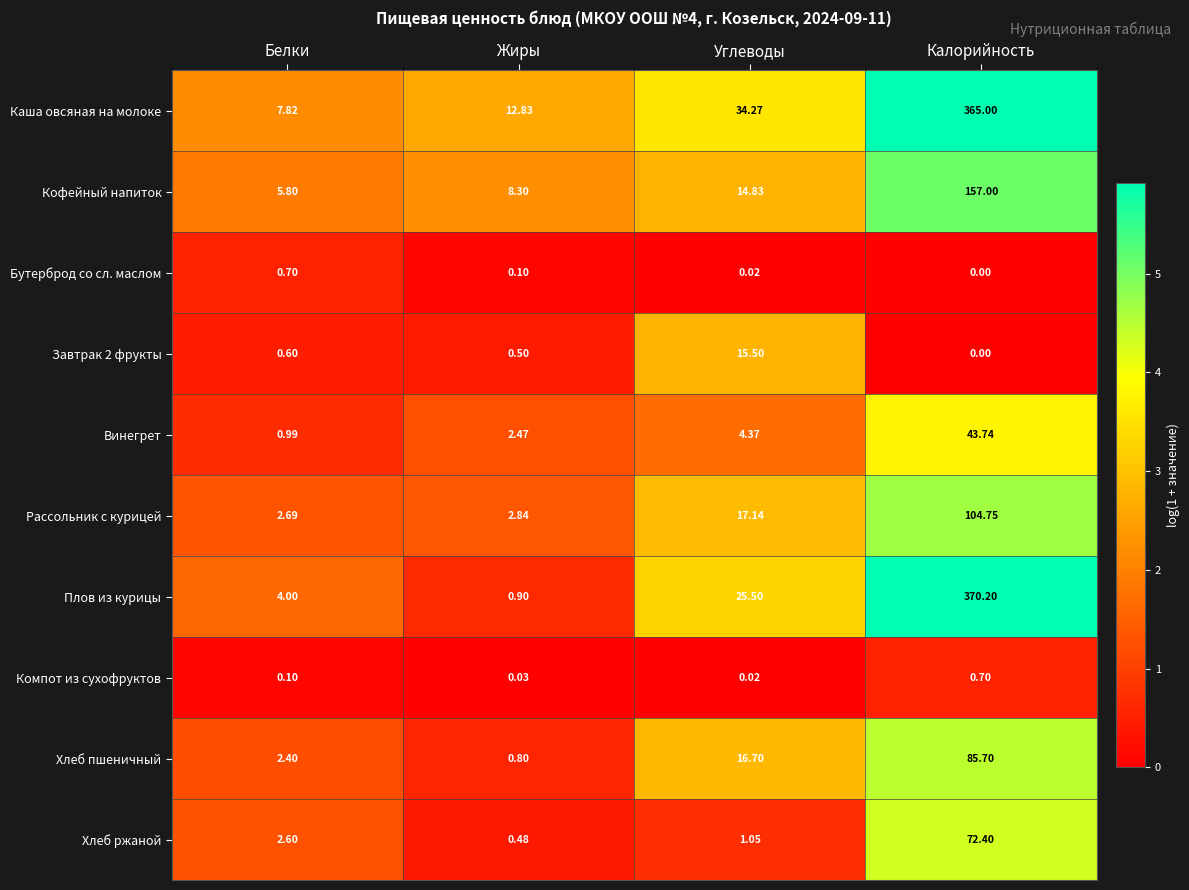

At which category is the sum across all series the highest?

Калорийность